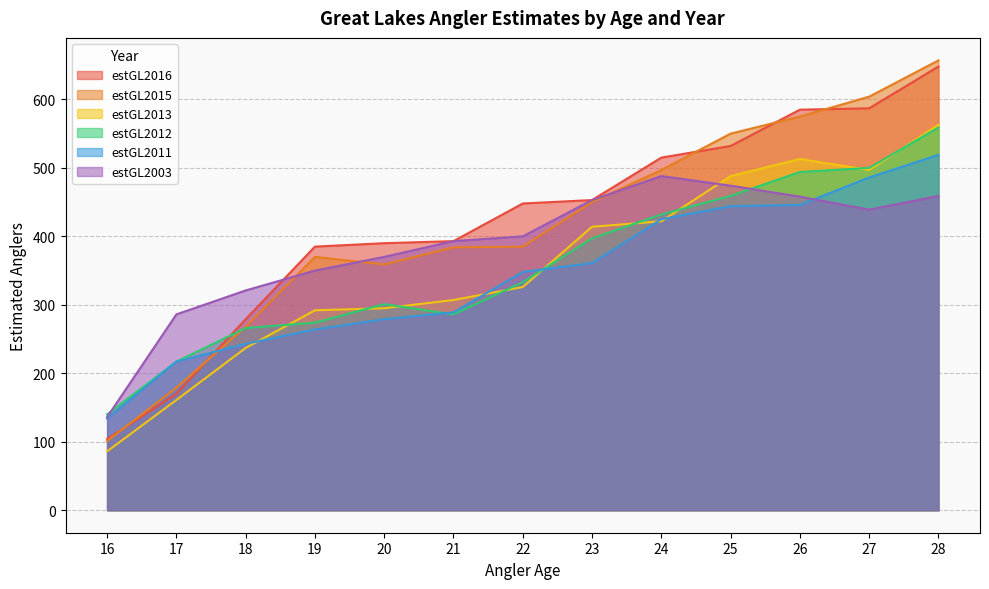

Where is the first local maximum for estGL2013?

26